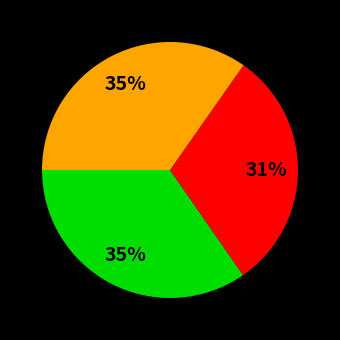

To the nearest percent, what is the difference between the largest and smallest slice percentages?

4%